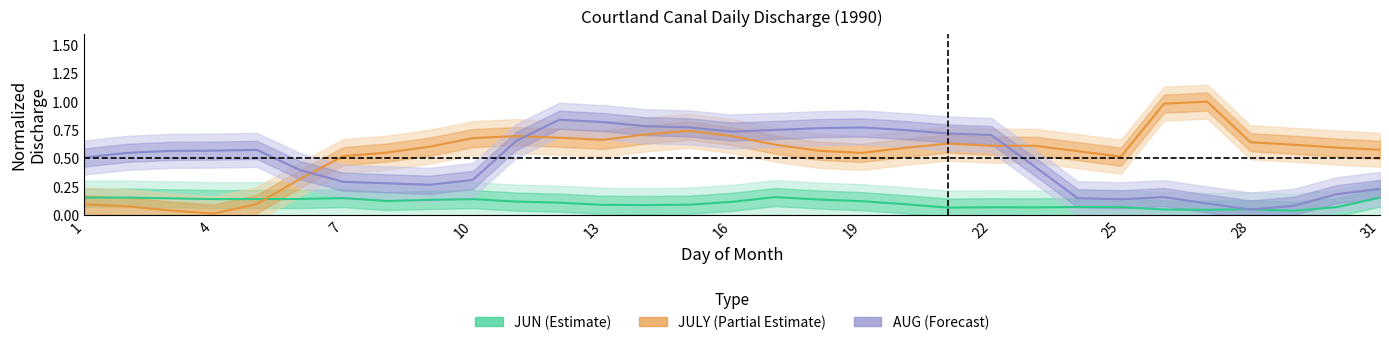

Which series has the widest spread of values?

JULY (Partial Estimate)